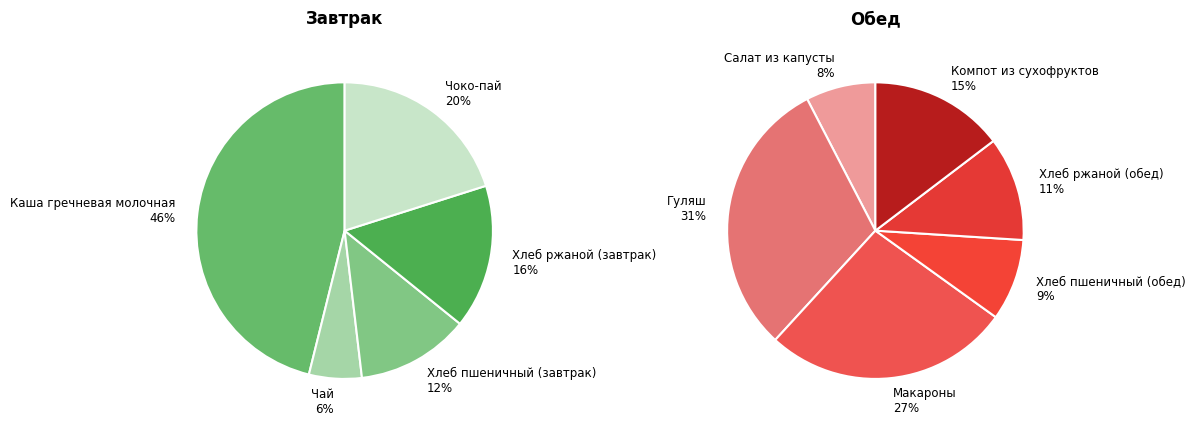

Does any single category account for the majority?

No